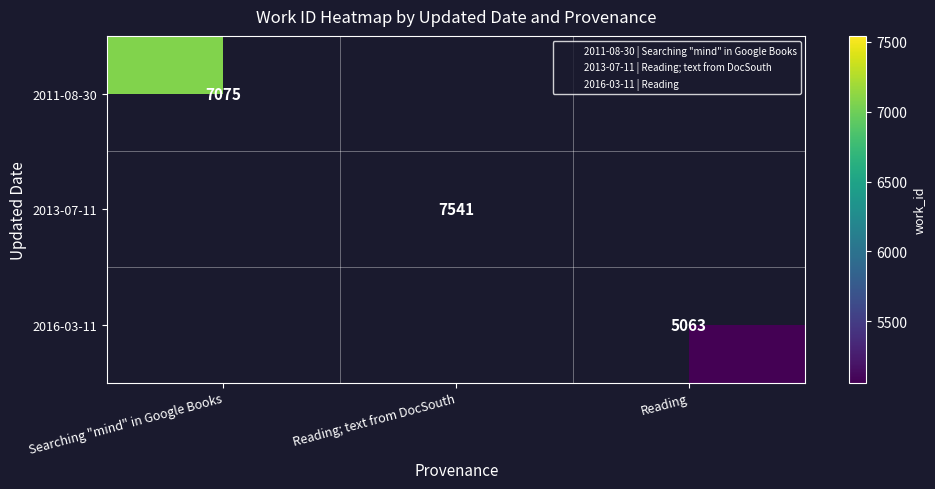

The 2013-07-11 series shows 10939 at Reading; text from DocSouth. True or false?

False